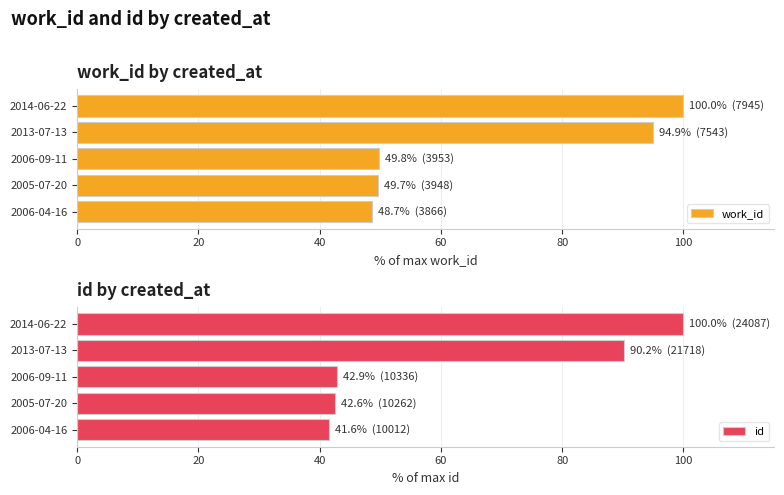

What is the sum of the work_id values at 2013-07-13 and 2006-04-16?

143.6